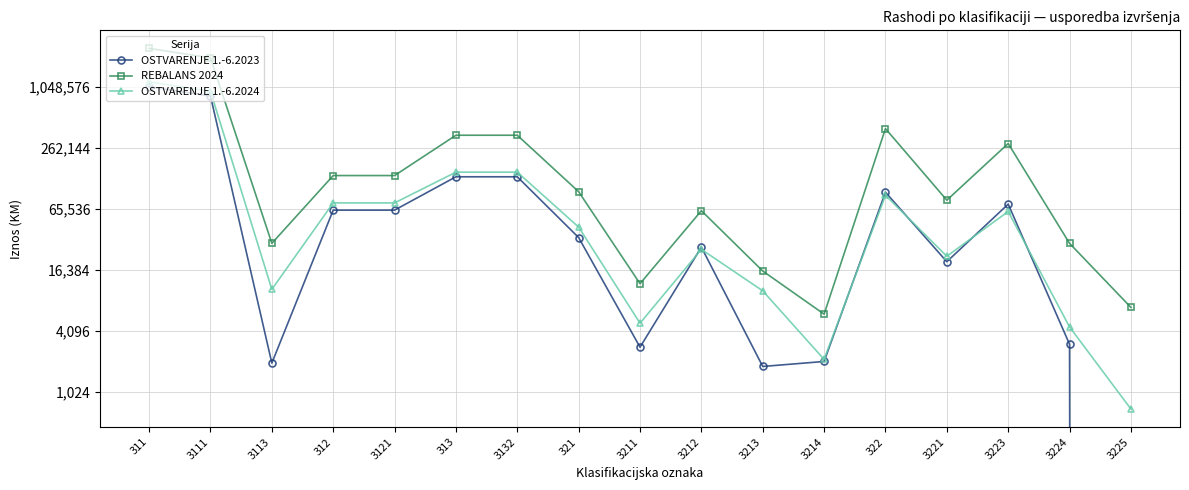

True or false: OSTVARENJE 1.-6.2023 has more than 2 interior local peaks.

True